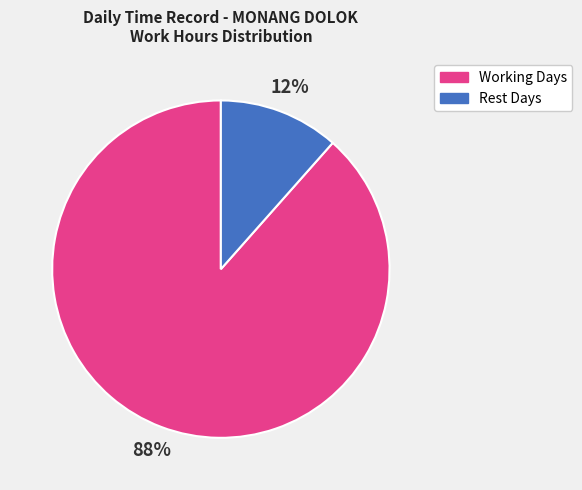

To the nearest percent, what is the average slice percentage?

50%